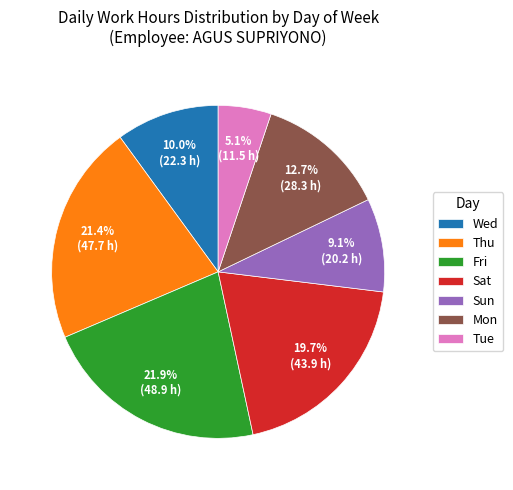

Does Sun represent more than half of the total?

No